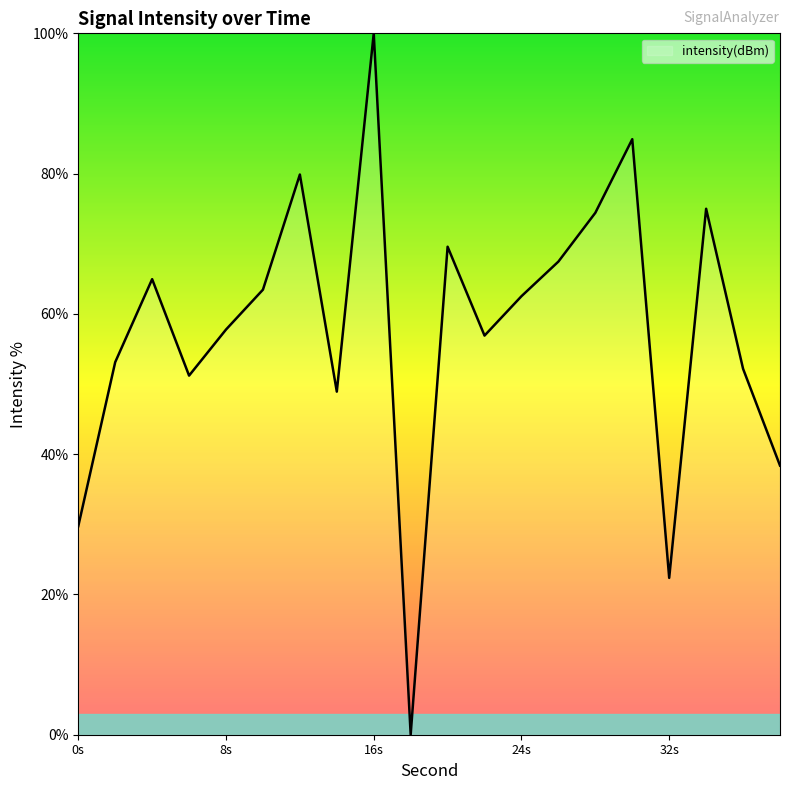

Does the chart have visible grid lines?

No